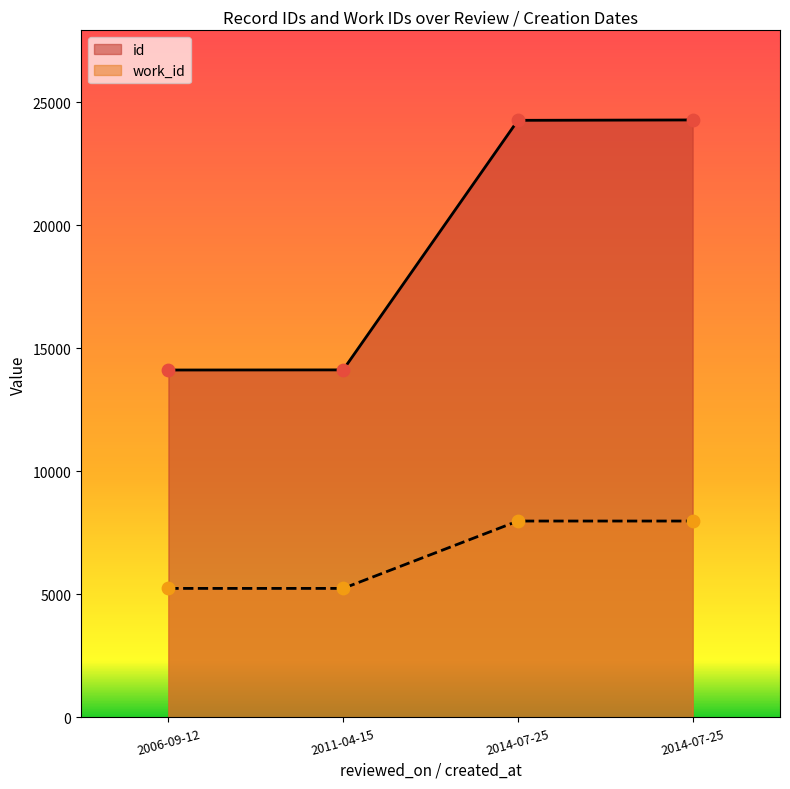

What is the total value across all series at 2014-07-25?

32253